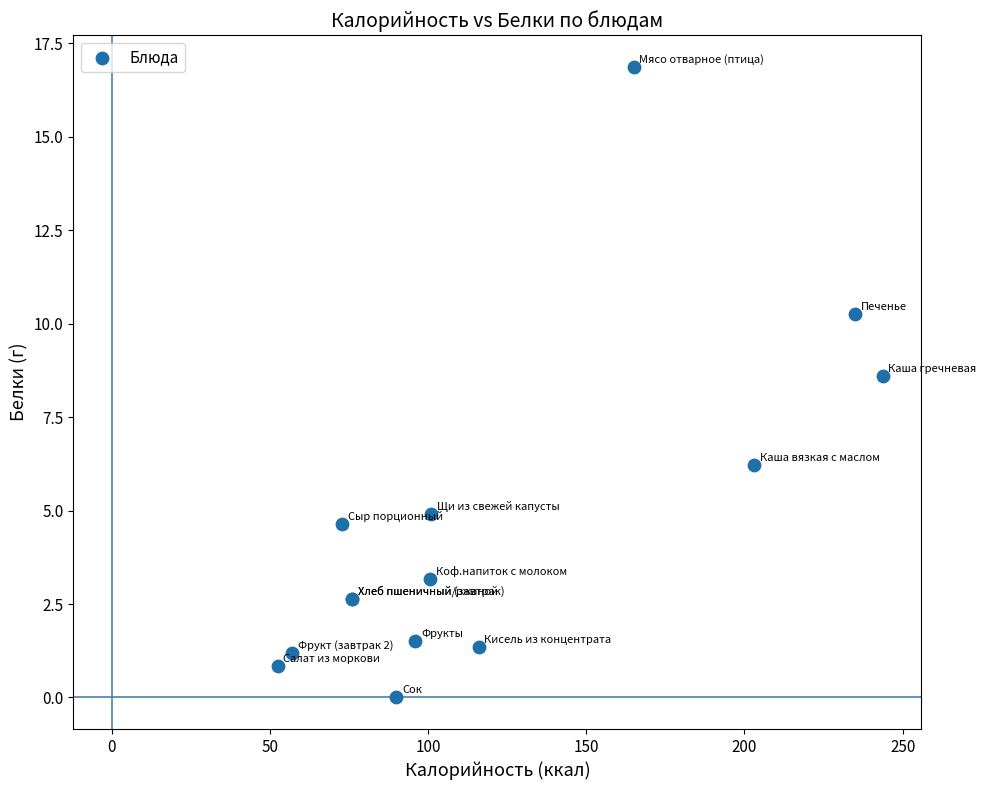

What Y value in the scatter plot is closest to 8?

8.6